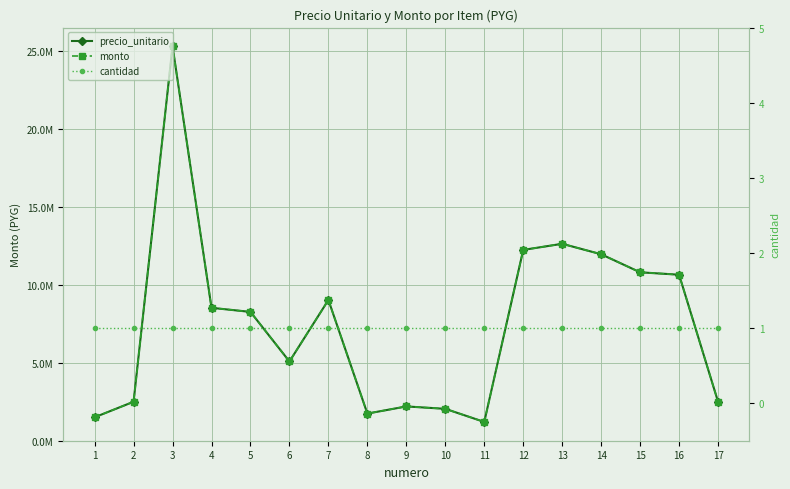

How many lines are shown in the chart?

3